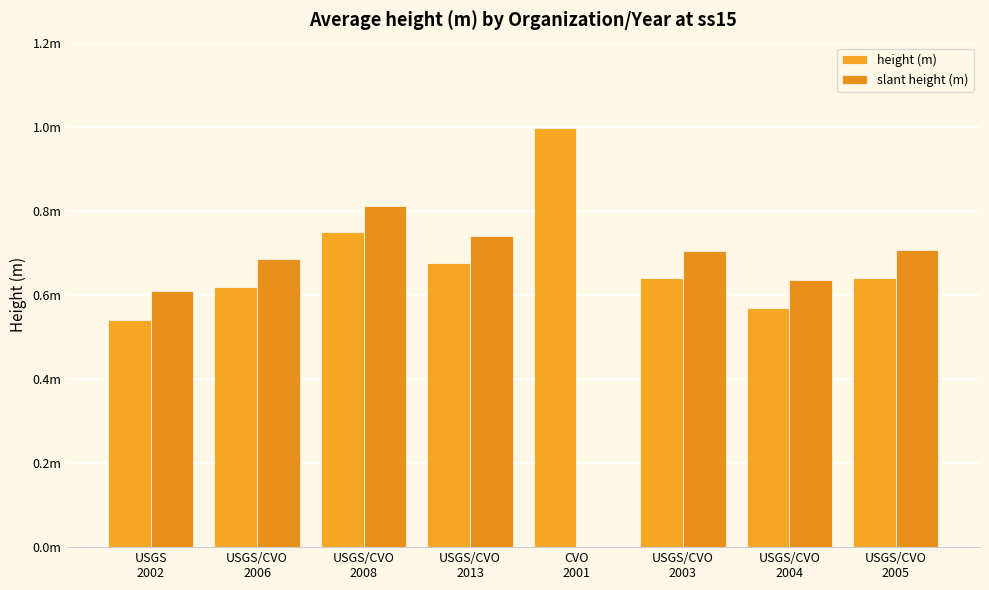

The value of slant height (m) at USGS/CVO
2013 is 0.4. True or false?

False